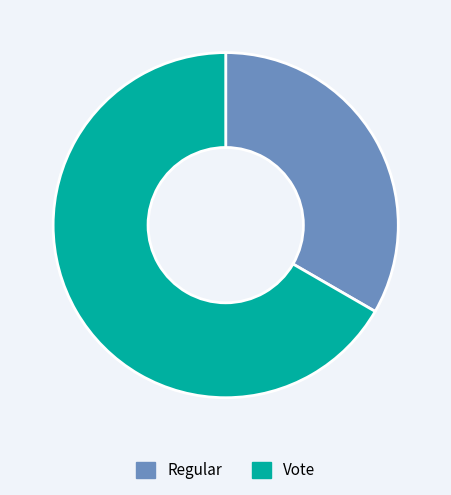

Does any single category account for the majority?

Yes